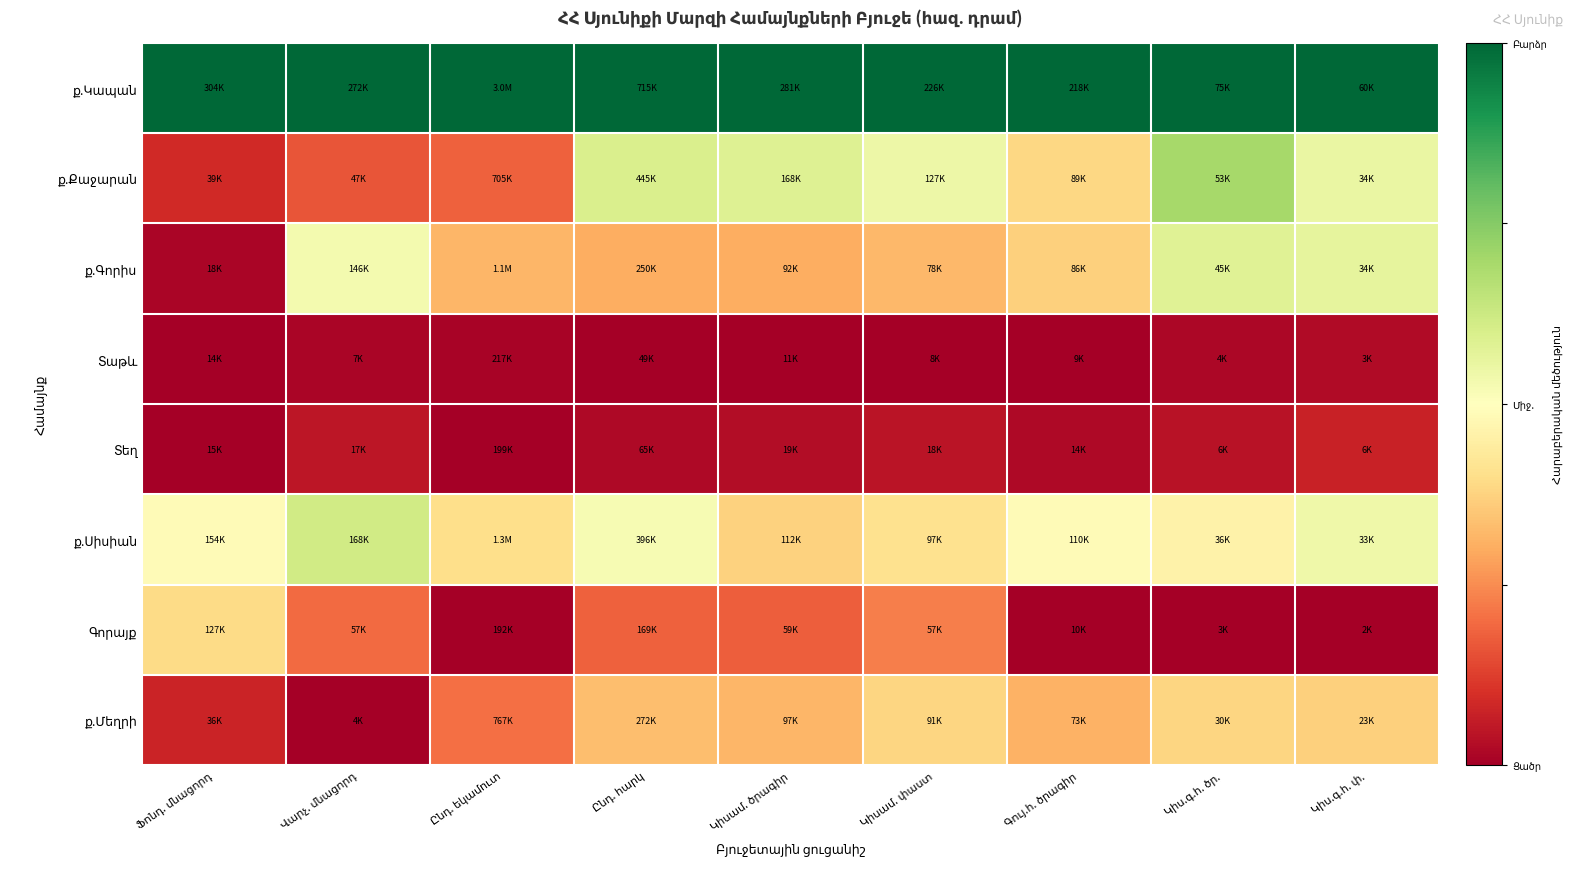

Which series has the largest range (max minus min)?

ք.Քաջարան